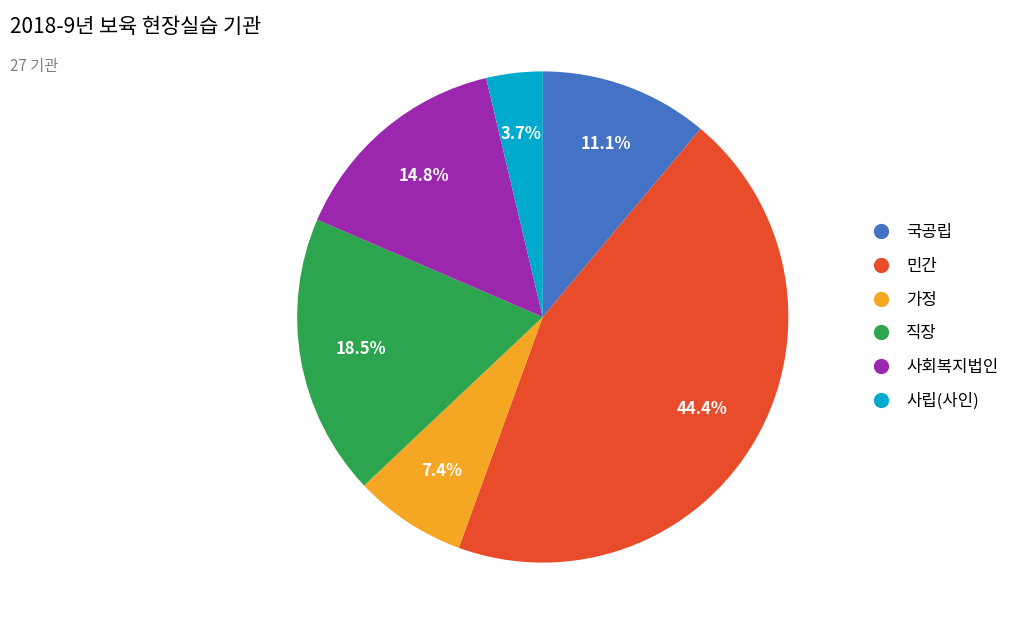

Does 국공립 account for over 50% of the chart?

No